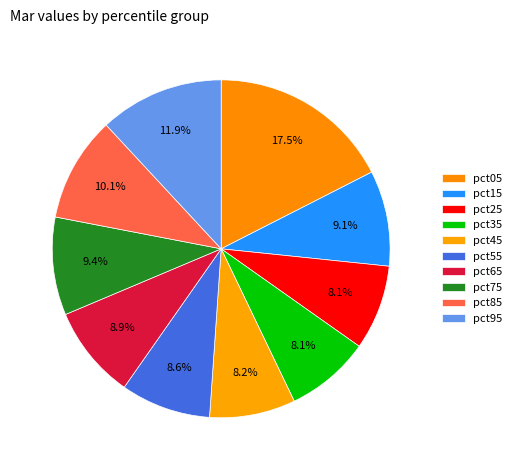

How many slices are in this pie chart?

10